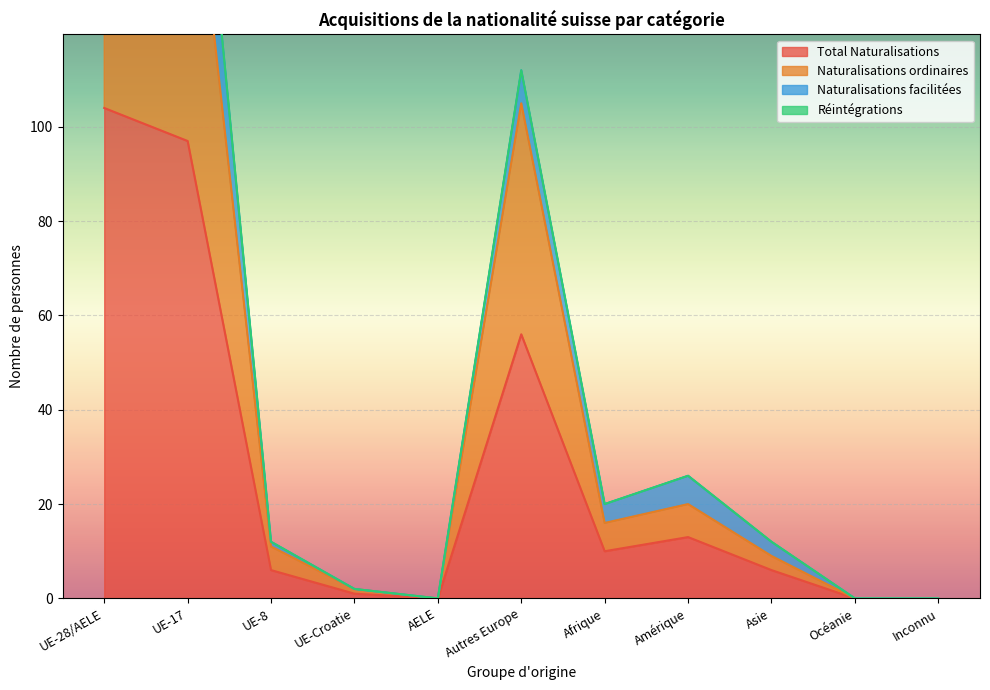

What is the highest value of the Total Naturalisations series?

104